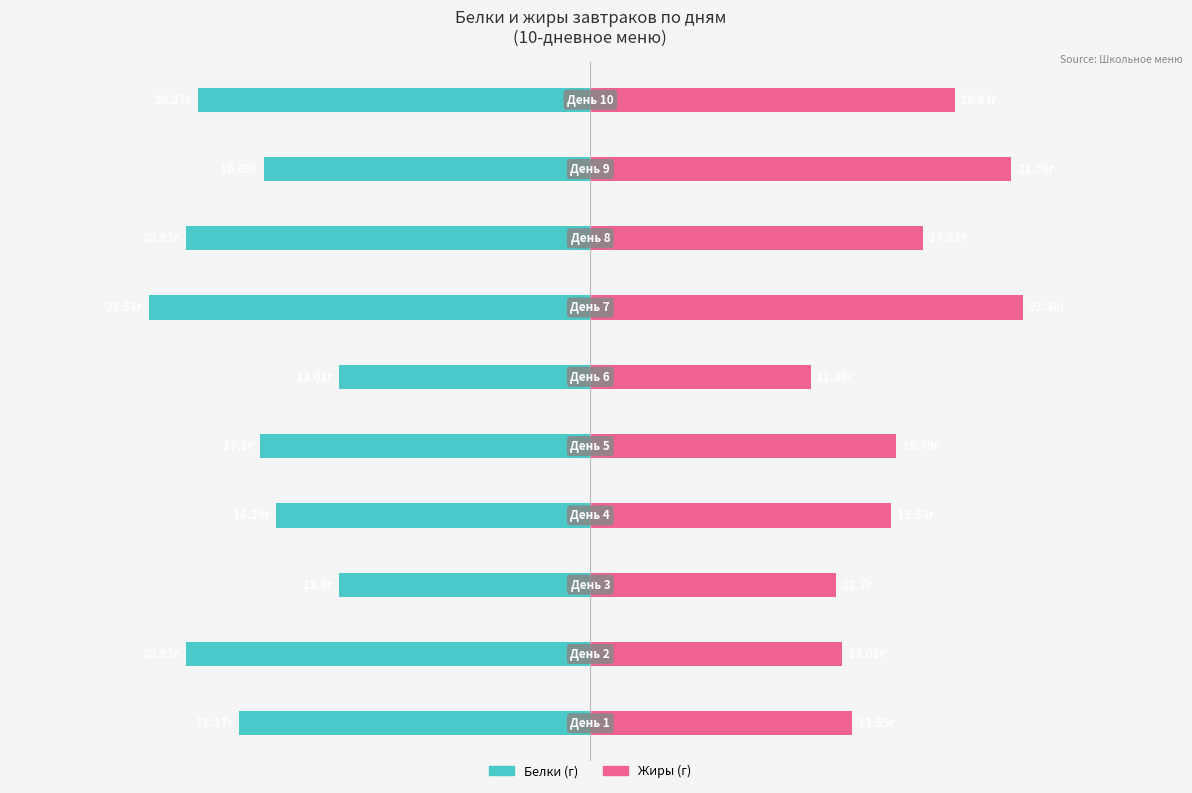

Are the bars grouped side by side (vs. stacked)?

Yes